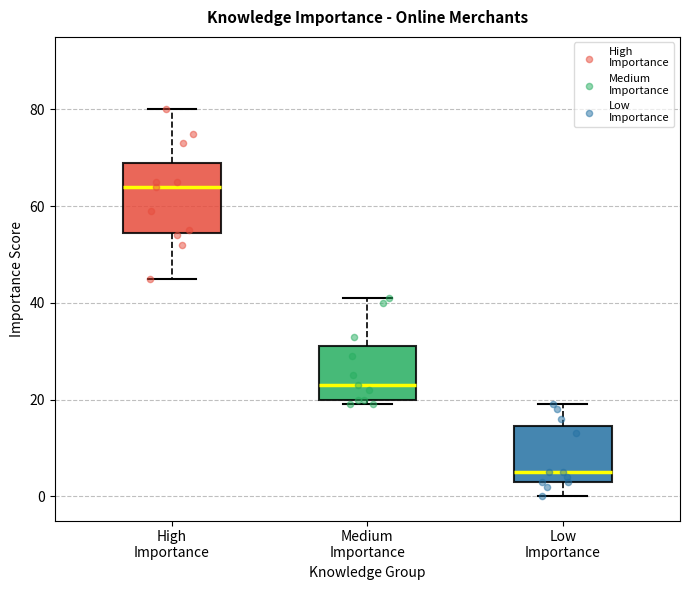

Which box's median line is the highest?

High Importance